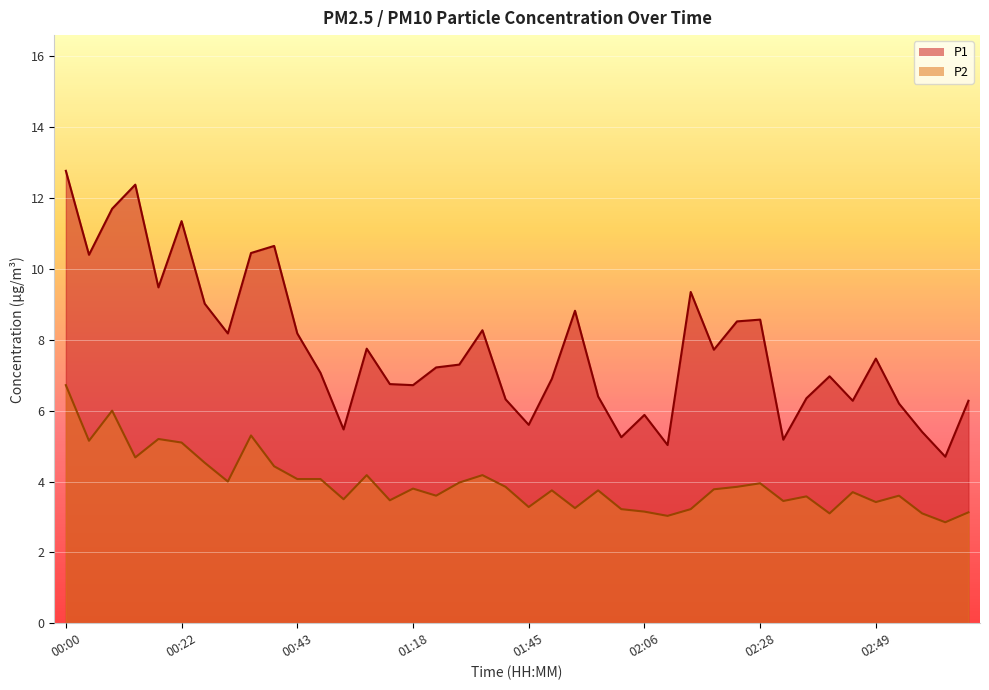

What is the minimum value shown in the chart?

2.9